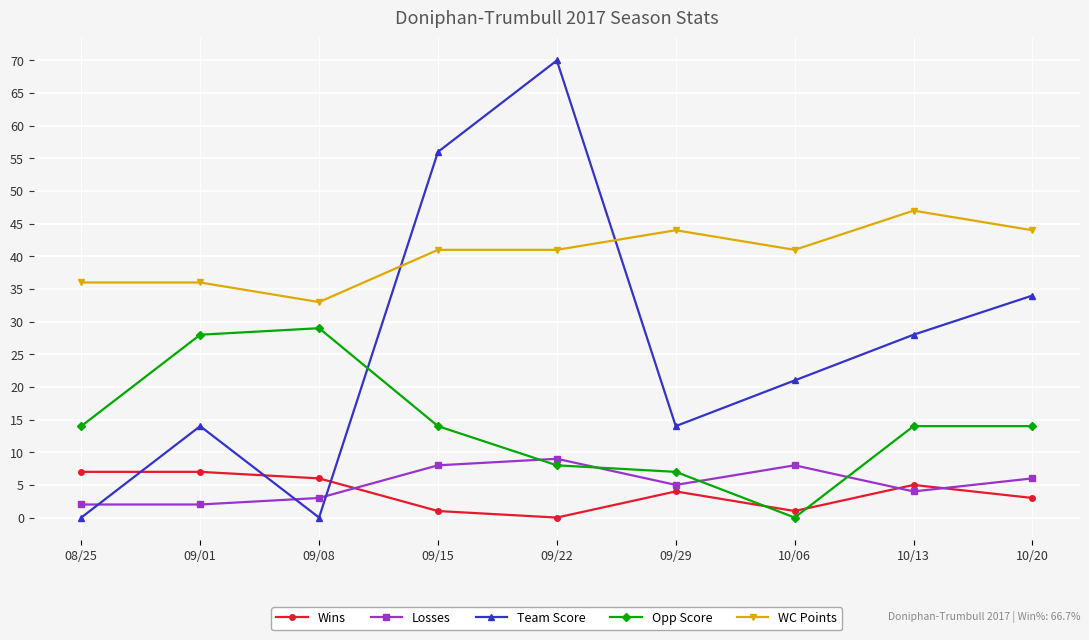

At 09/15, list the series in order from smallest to largest.

Wins, Losses, Opp Score, WC Points, Team Score